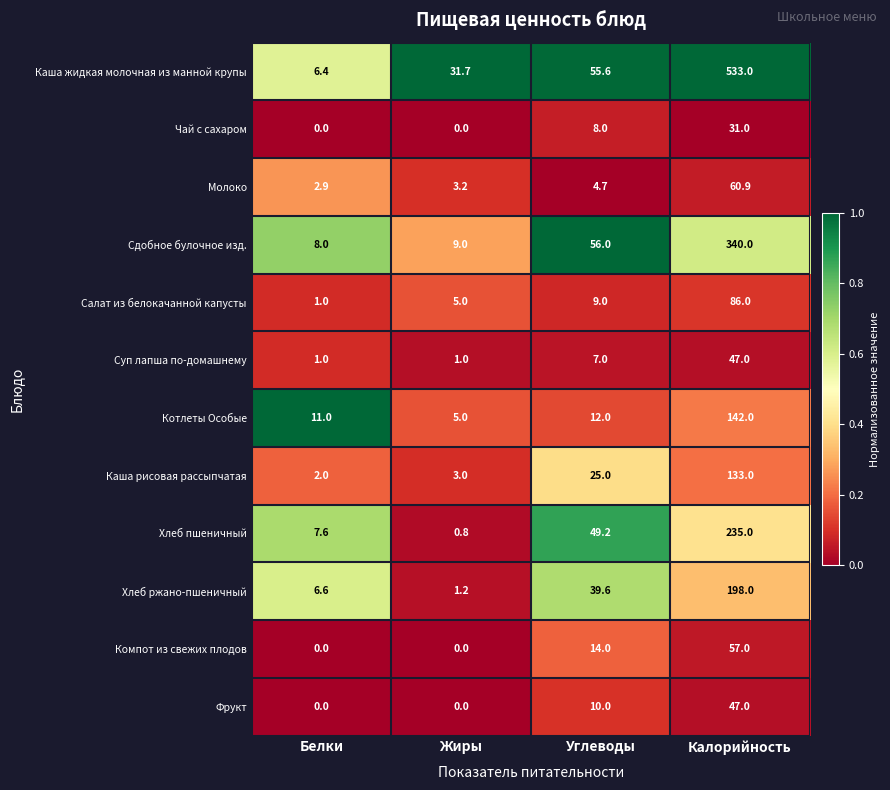

What value does the Каша рисовая рассыпчатая series have at Белки?

2.0